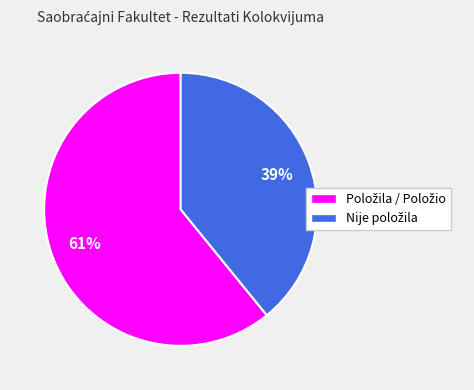

To the nearest percent, what is the average slice percentage?

50%